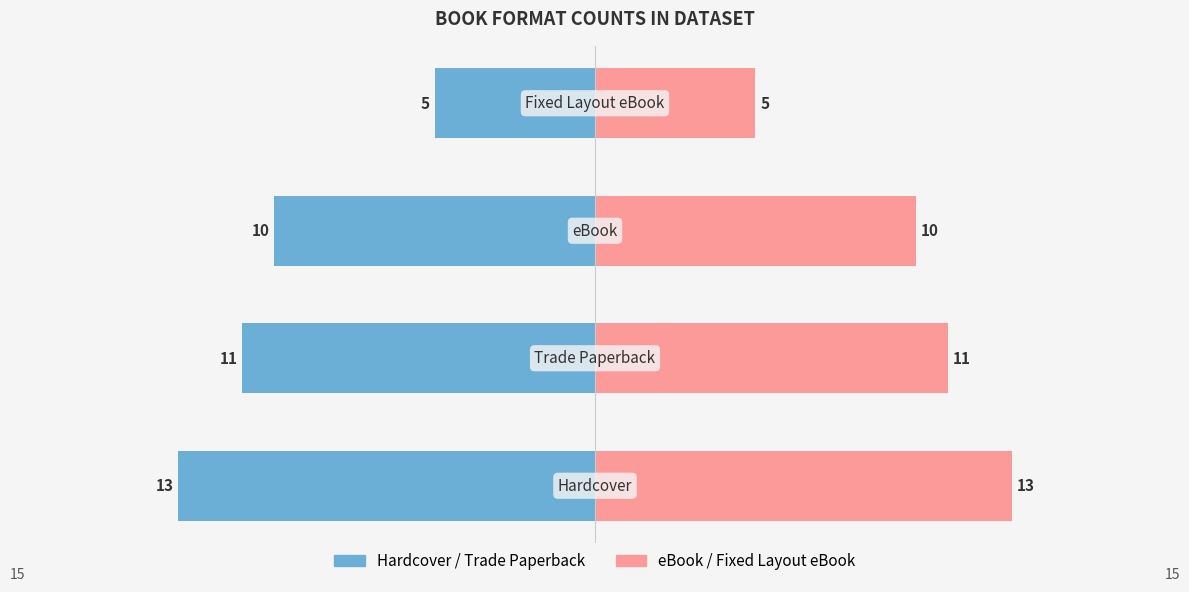

What is the difference between the maximum and second lowest values in the eBook / Fixed Layout eBook series?

3